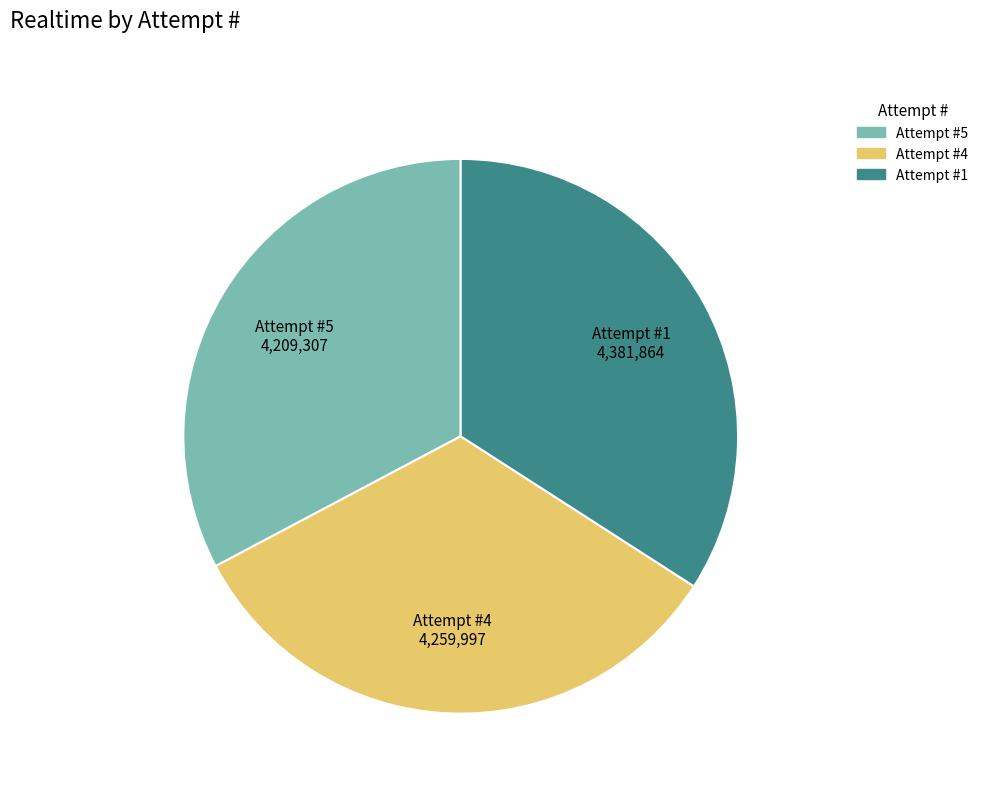

Count the number of slices in the pie.

3